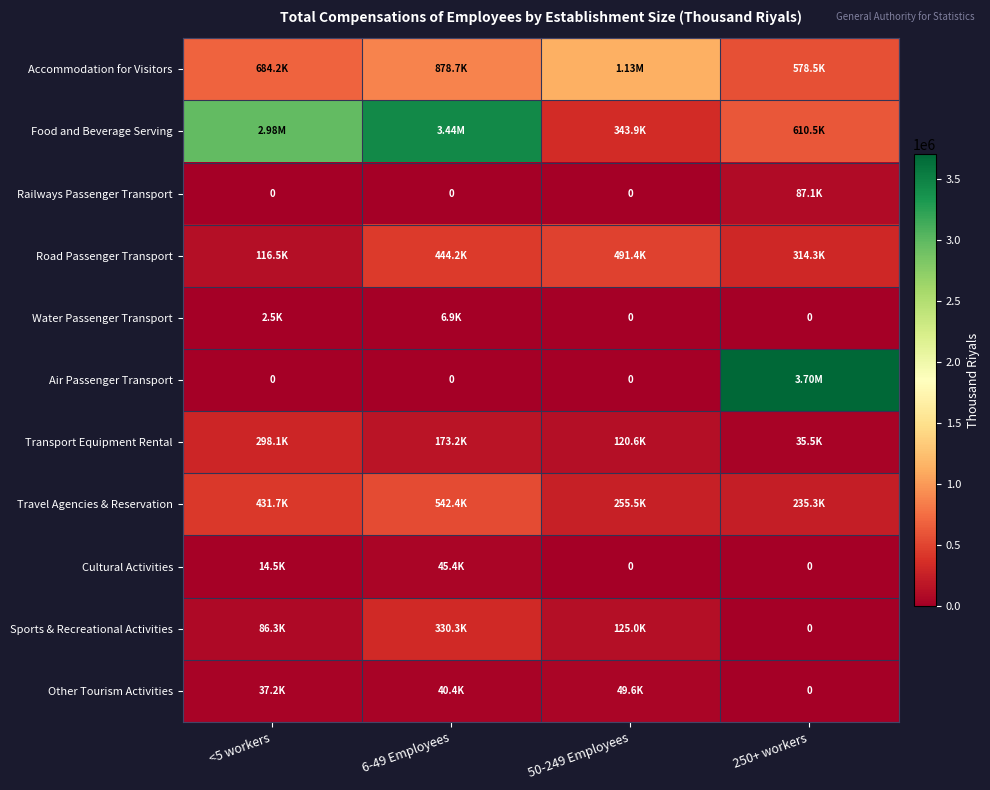

What is the difference between the highest and lowest values at 50-249 Employees?

1131195.0